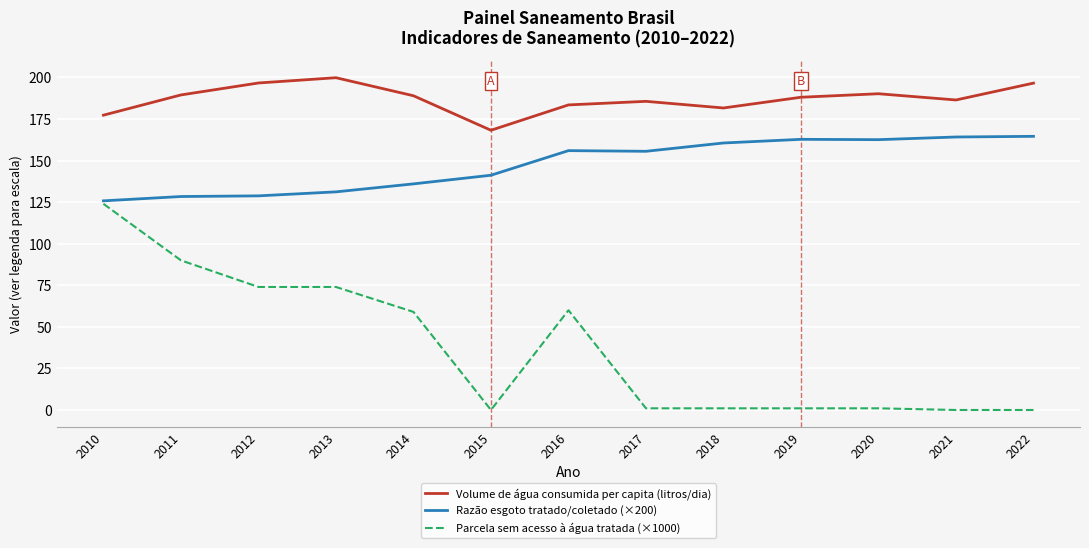

Count the number of data series in this chart.

3